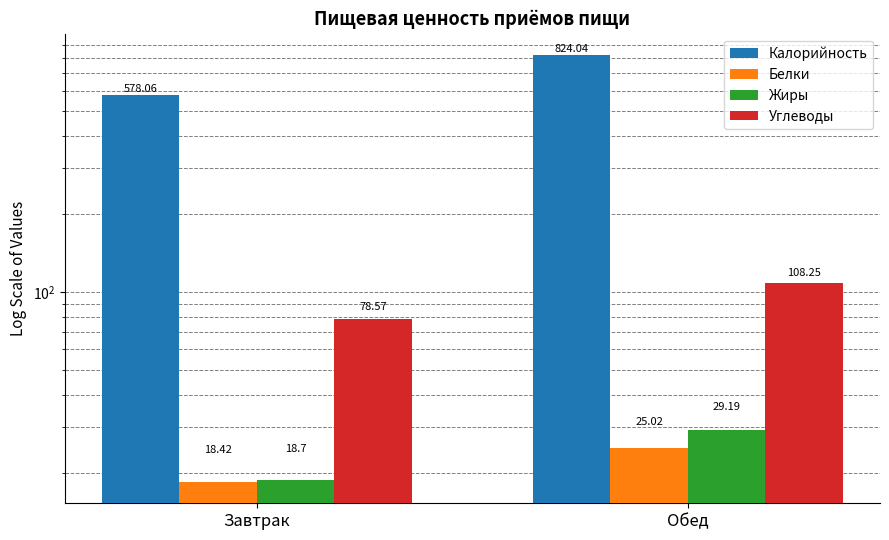

How many data points in Жиры are less than 29?

1